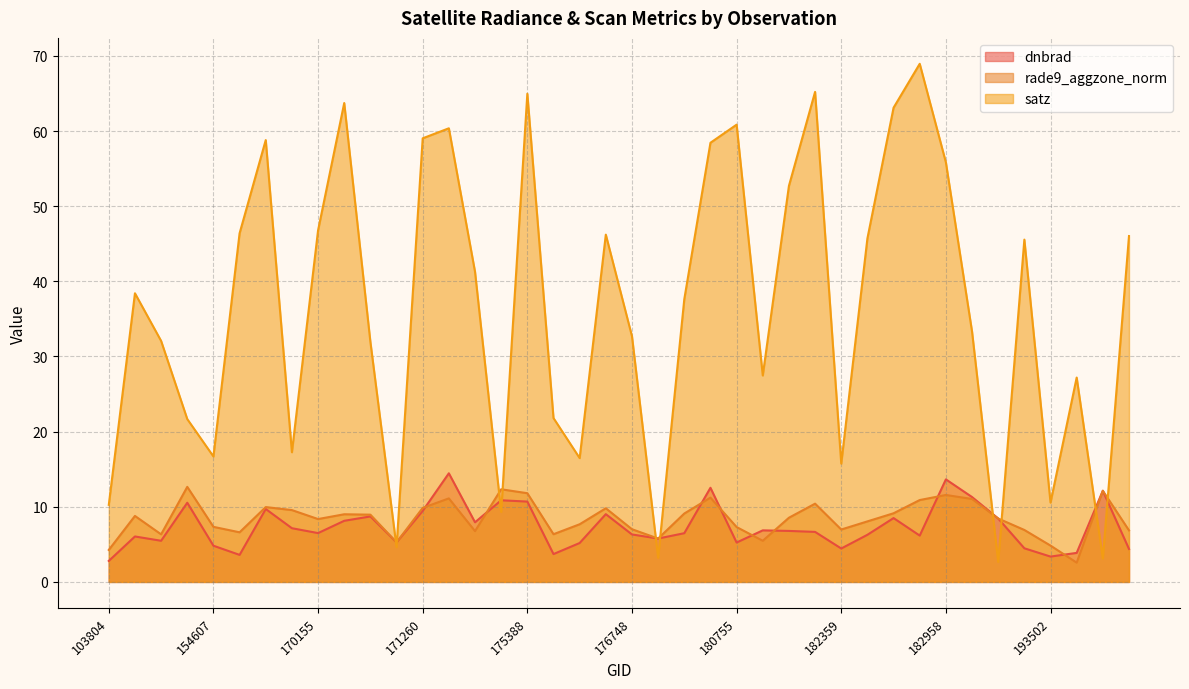

How many interior local valleys does the dnbrad series have?

11